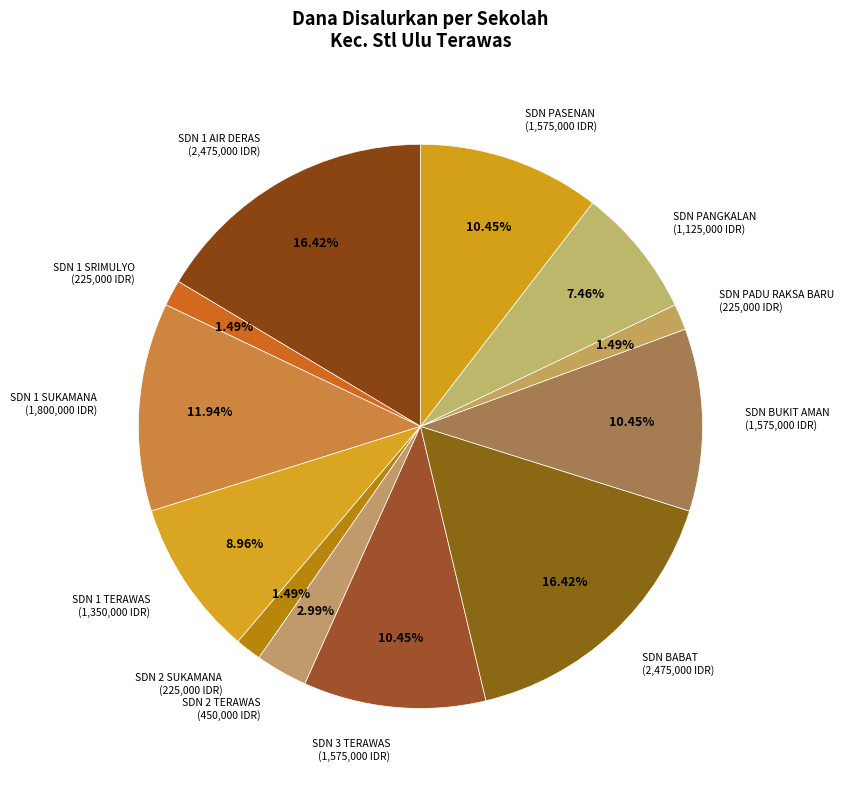

Count the number of slices in the pie.

12